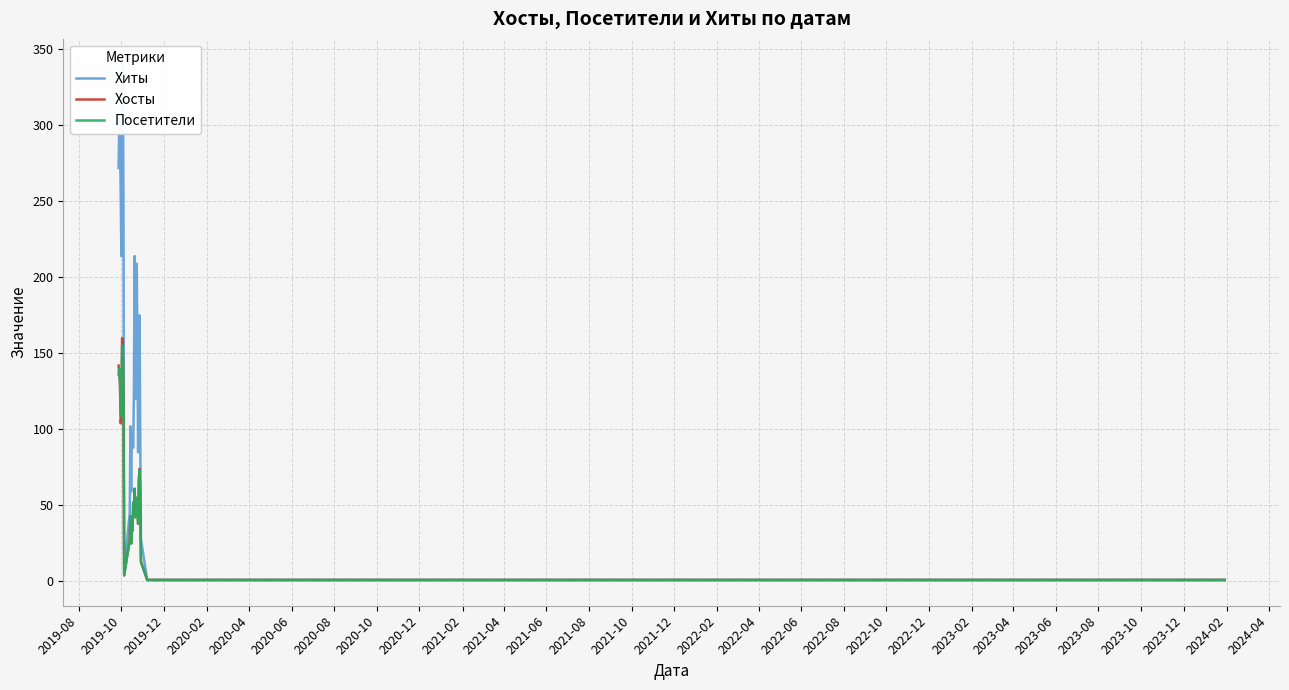

What is the maximum value for Хосты?

160